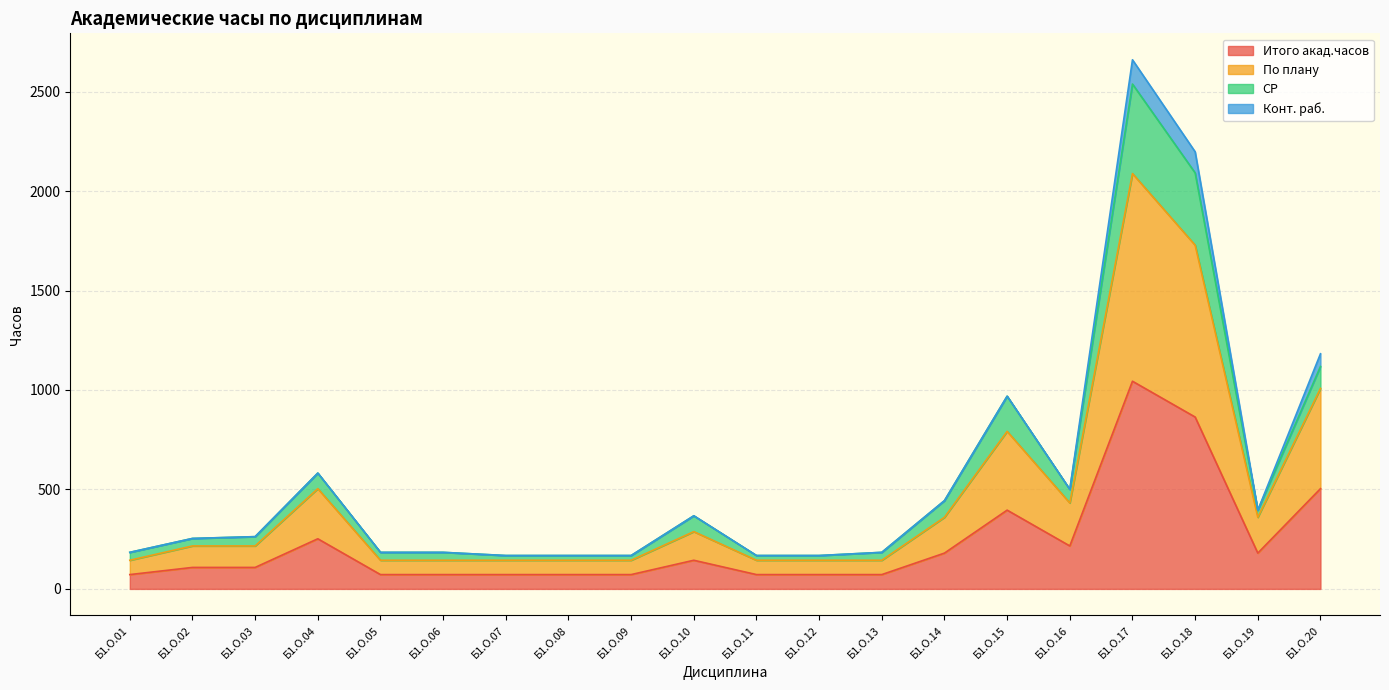

Rank the categories by Итого акад.часов value from highest to lowest.

Б1.О.17, Б1.О.18, Б1.О.20, Б1.О.15, Б1.О.04, Б1.О.16, Б1.О.14, Б1.О.19, Б1.О.10, Б1.О.02, Б1.О.03, Б1.О.01, Б1.О.05, Б1.О.06, Б1.О.07, Б1.О.08, Б1.О.09, Б1.О.11, Б1.О.12, Б1.О.13